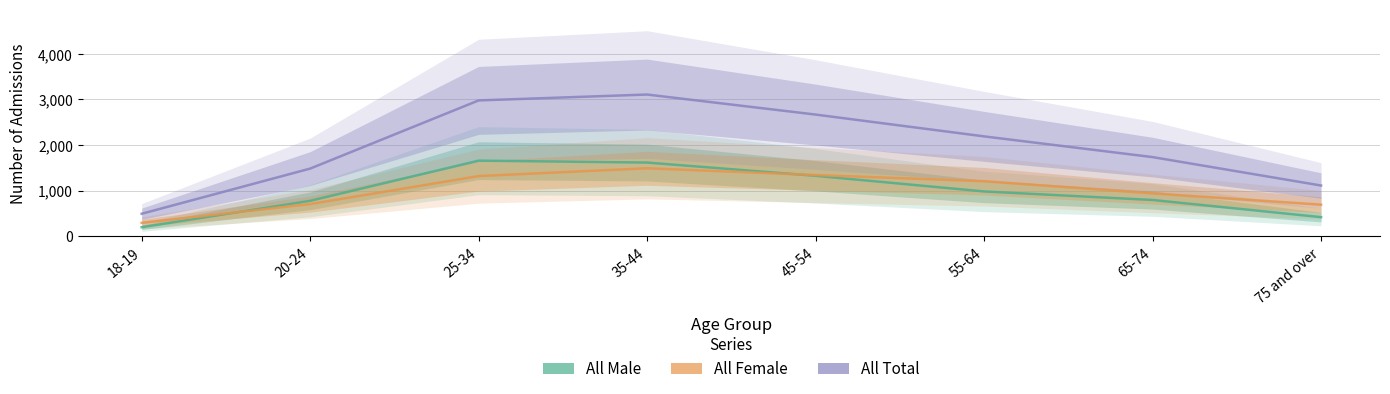

Reading left to right, list all the values displayed in this chart.

All Male: 18-19=199	20-24=778	25-34=1658	35-44=1616	45-54=1326	55-64=983	65-74=796	75 and over=420
All Female: 18-19=295	20-24=706	25-34=1320	35-44=1491	45-54=1342	55-64=1207	65-74=940	75 and over=693
All Total: 18-19=494	20-24=1484	25-34=2978	35-44=3107	45-54=2668	55-64=2190	65-74=1736	75 and over=1113